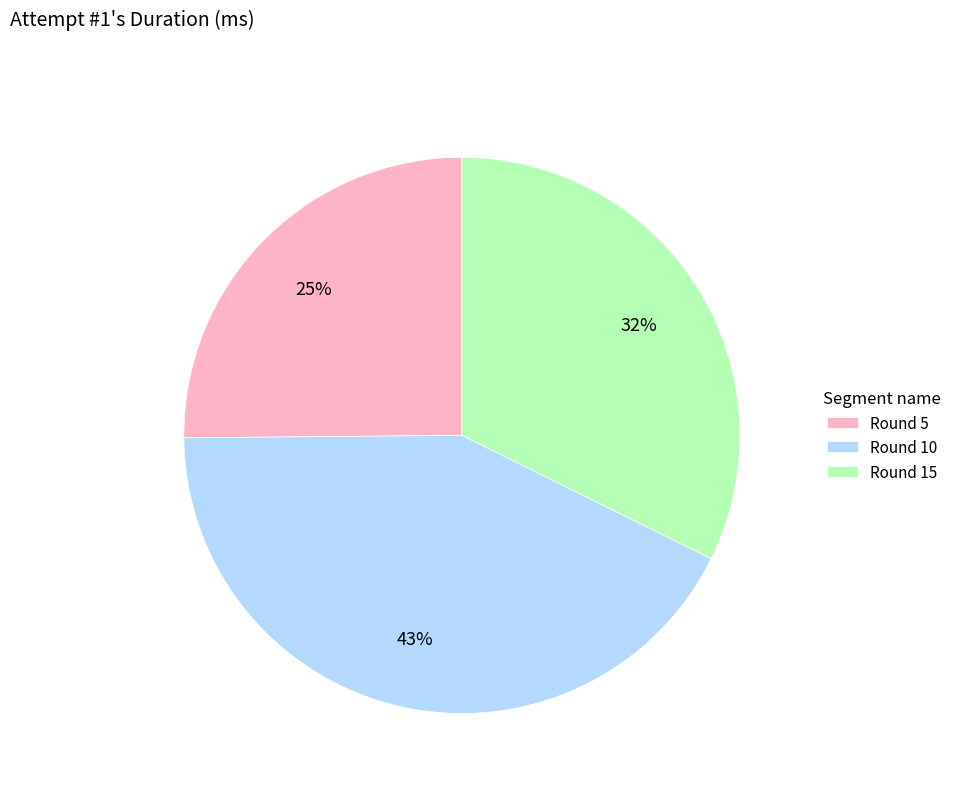

Approximately how many times larger is the value at Round 5 compared to Round 15?

0.8